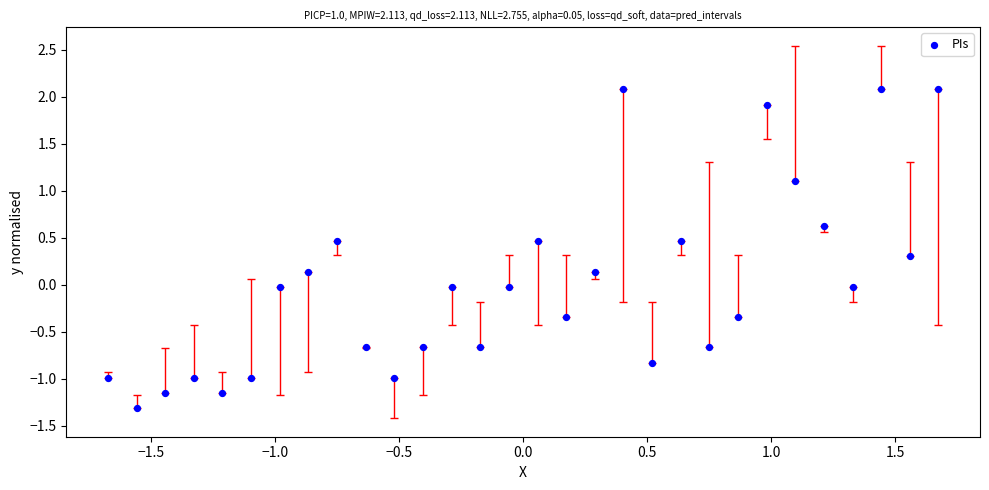

What is the range of Y values (max minus min)?

3.4